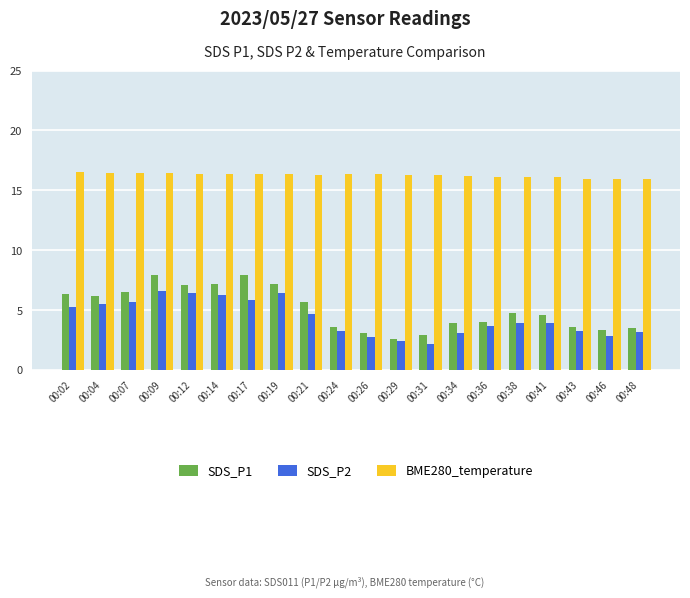

Which series has the largest range (max minus min)?

SDS_P1